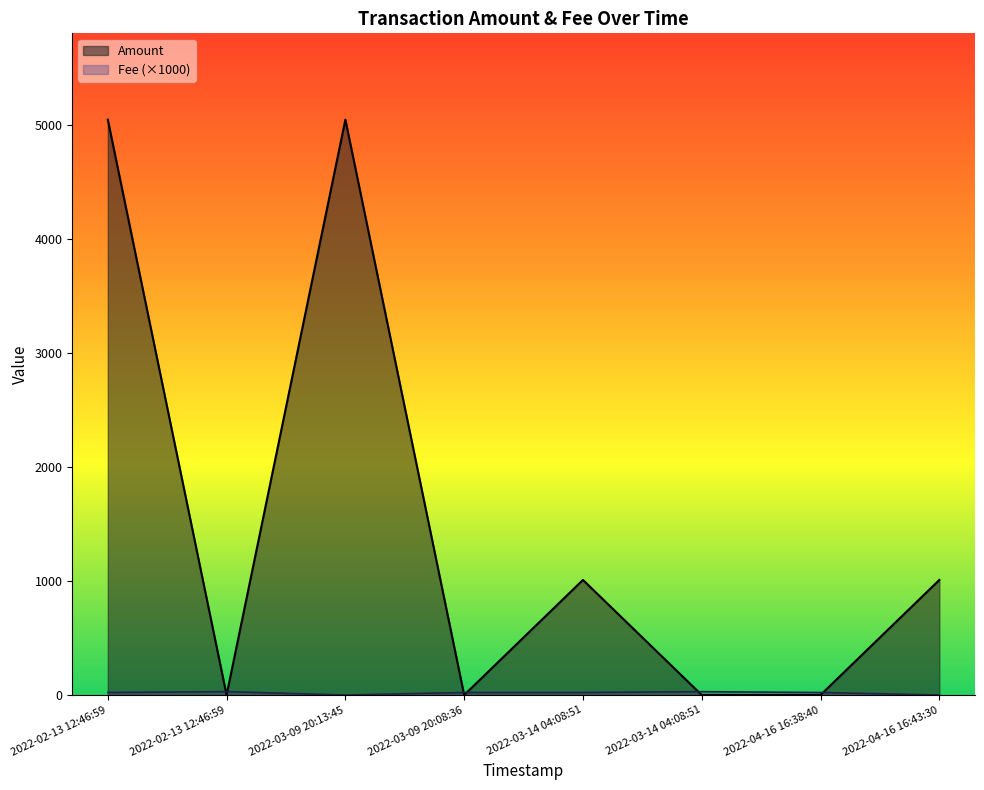

Reading left to right, transcribe all the data shown in this chart.

Amount: 5050.1	0.0	5050.0	0.2	1010.1	0.0	0.2	1010.0
Fee: 22.1	29.4	0.0	22.1	22.1	29.4	22.1	0.0